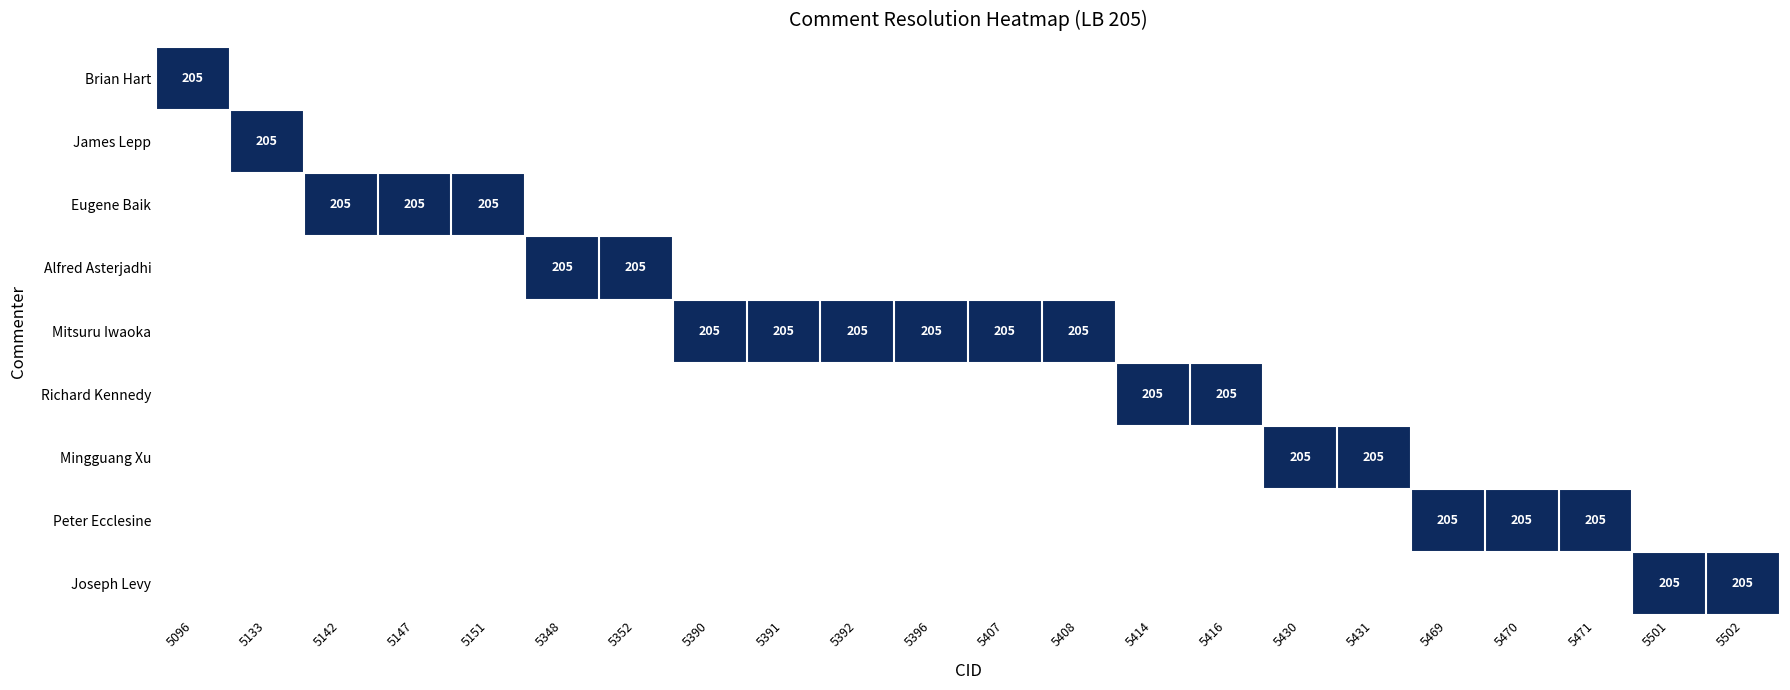

At which category is the sum across all series the highest?

5096